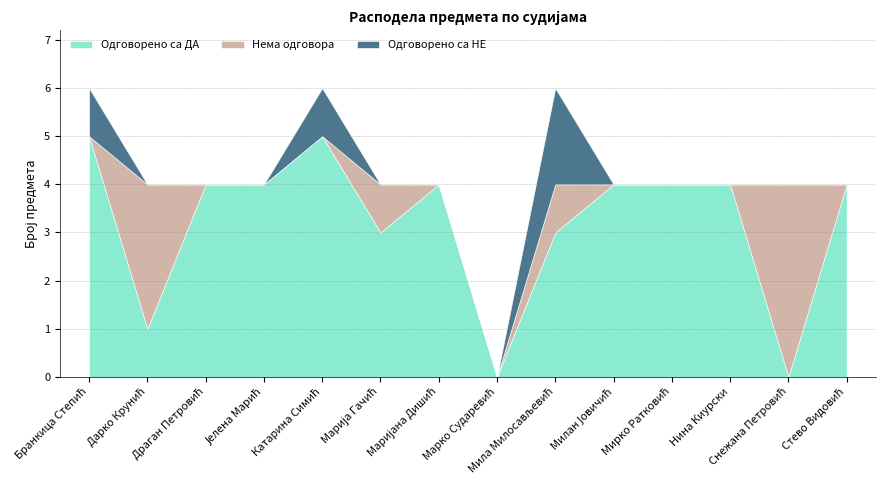

What is the label of the 6th point from the left?

Марија Гачић